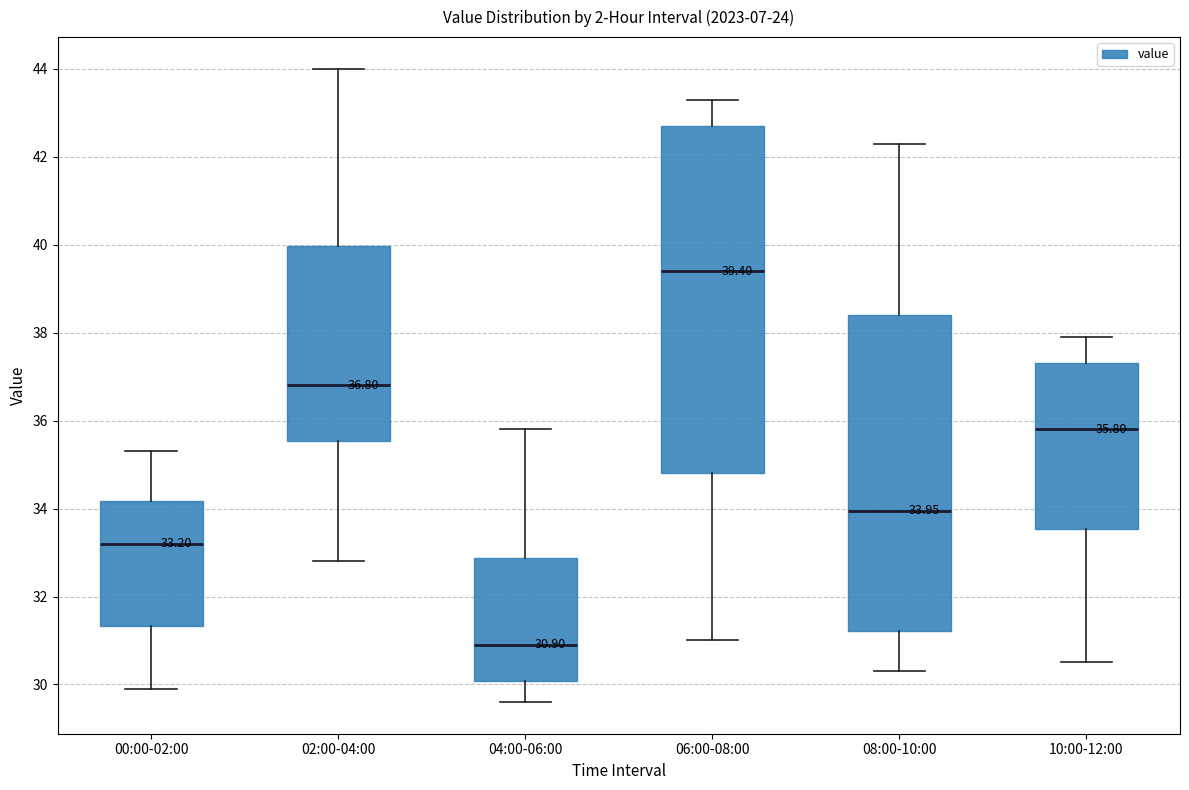

Comparing the boxes themselves (not the whiskers), which one is the tallest?

06:00-08:00